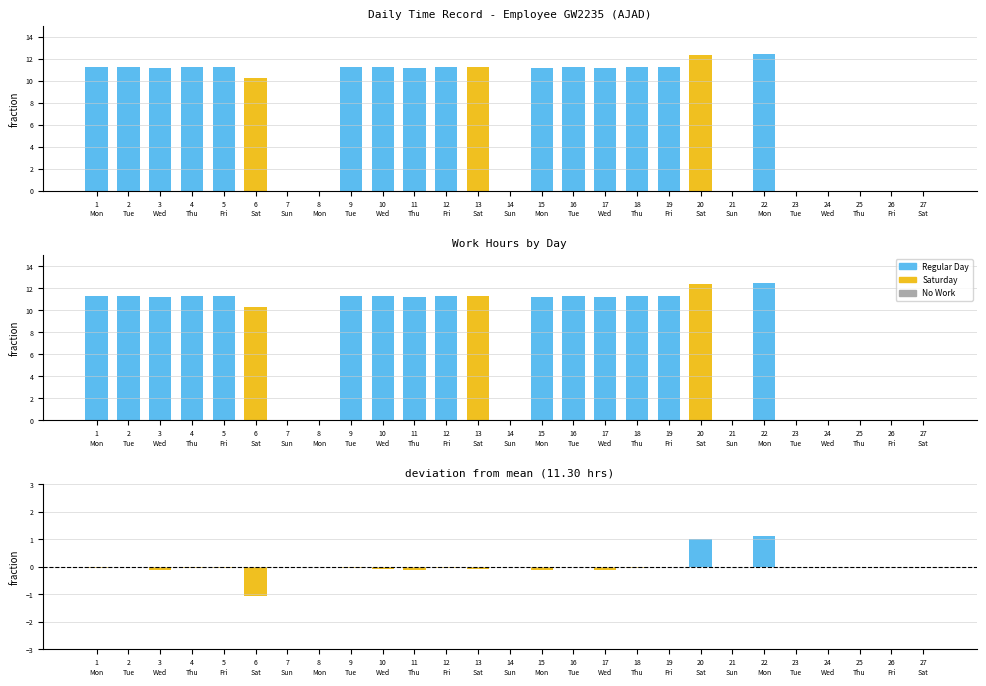

Reading left to right, what are all the values shown in this chart?

11.2	11.3	11.2	11.3	11.3	10.2	0.0	0.0	11.3	11.2	11.2	11.2	11.2	0.0	11.2	11.3	11.2	11.2	11.3	12.3	0.0	12.4	0.0	0.0	0.0	0.0	0.0